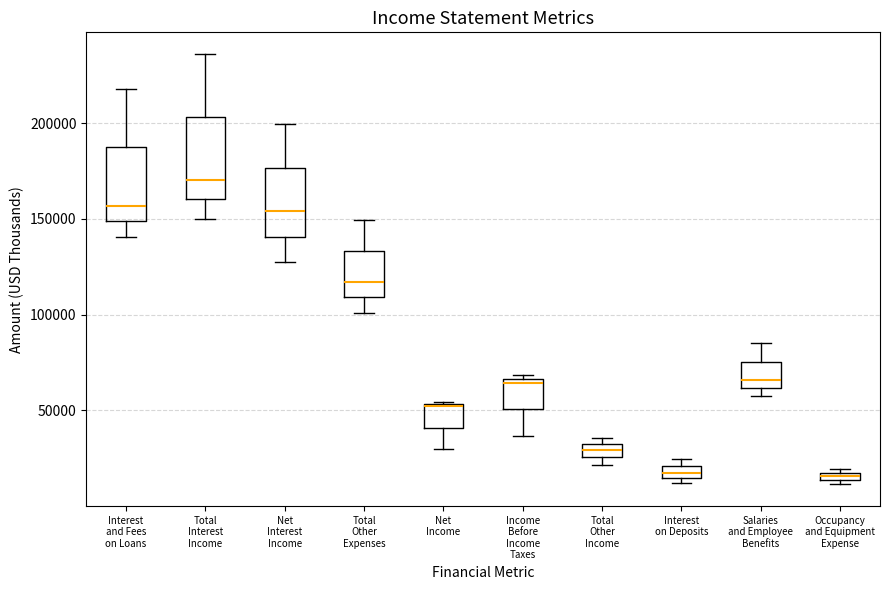

Where does the lower whisker of the box for Total Interest Income end on the y-axis? The values are not printed on the chart, so give them approximately, as read against the axis.

150000